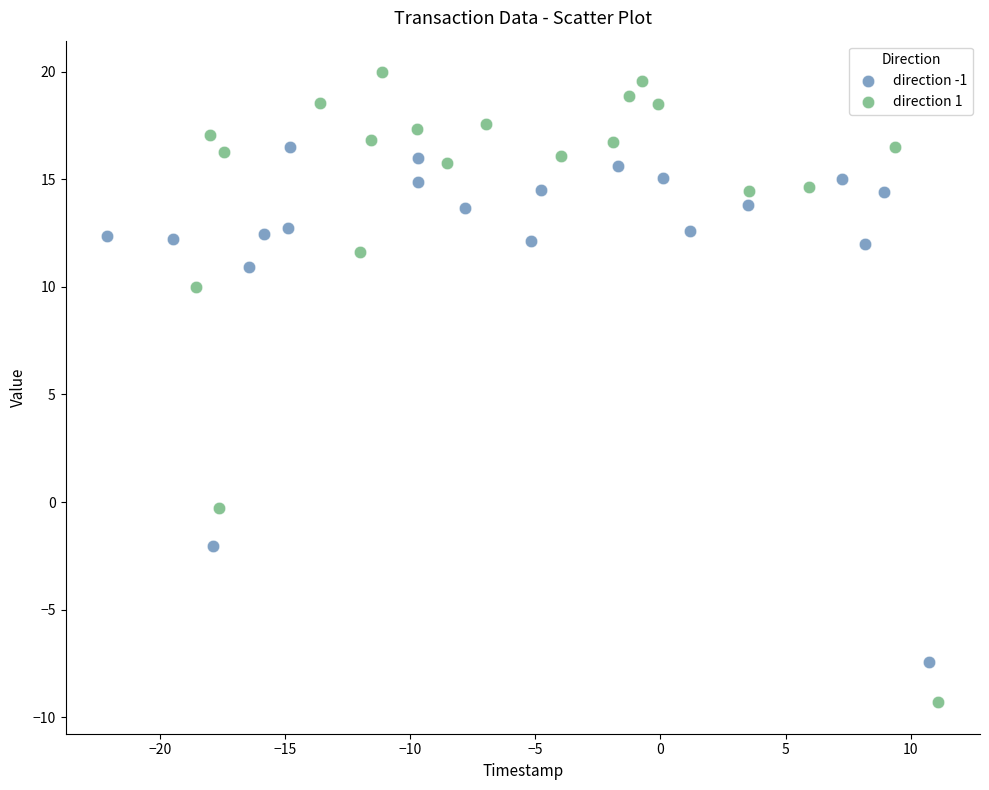

Which series contains the lowest Y value?

direction 1